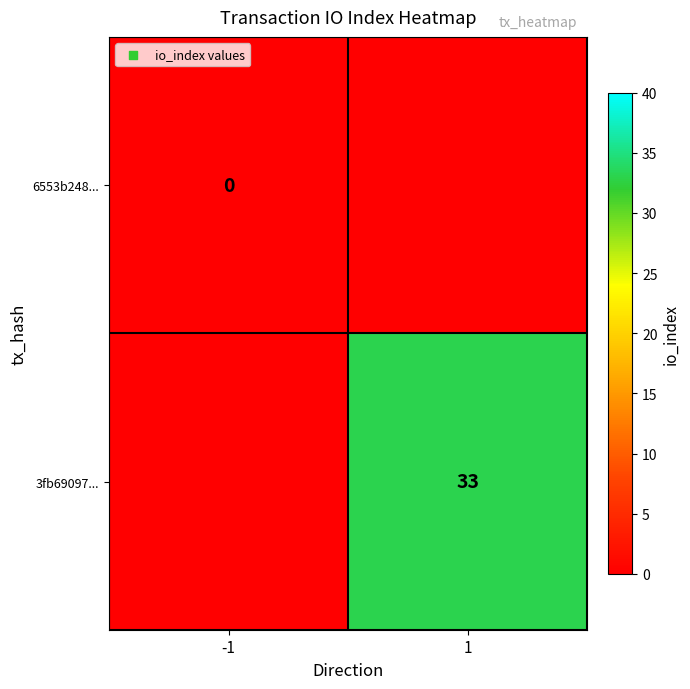

Is it true that 3fb69097... equals 55 at 1?

False